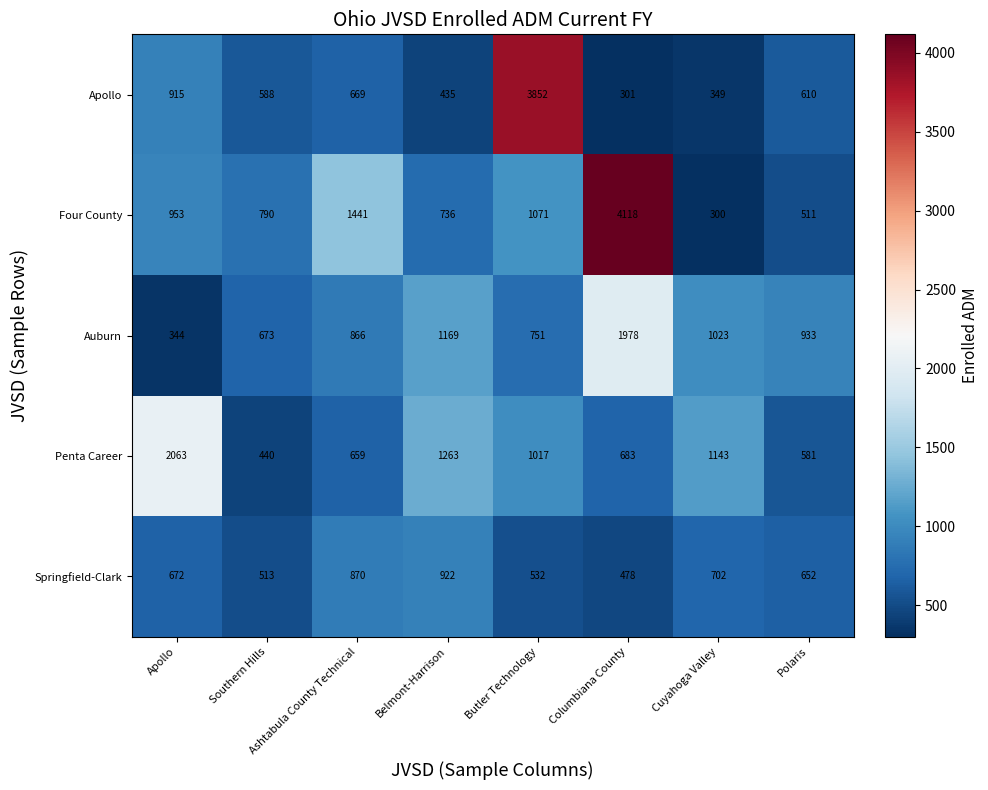

How many data points in Four County are less than 953?

4